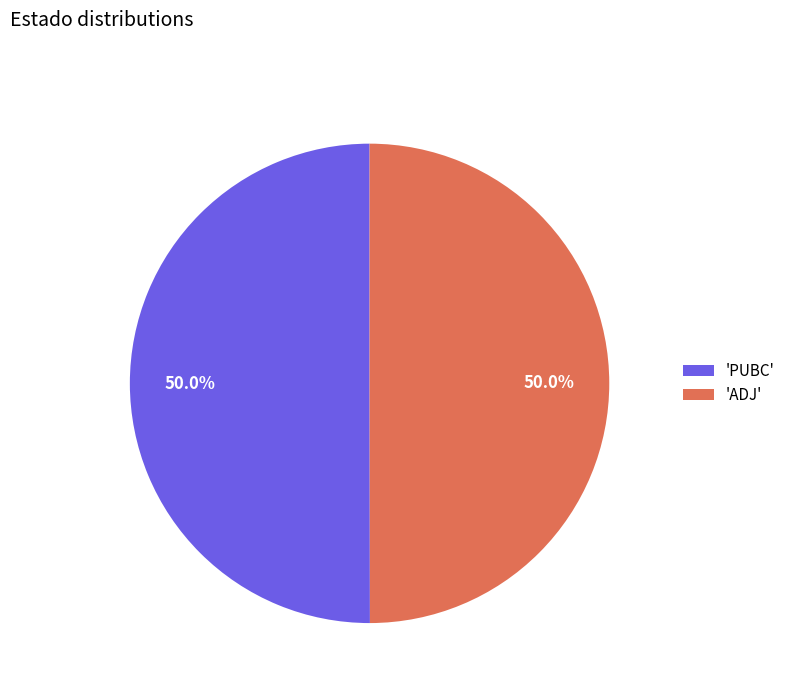

Approximately how many times larger is the value at 'ADJ' compared to 'PUBC'?

1.0